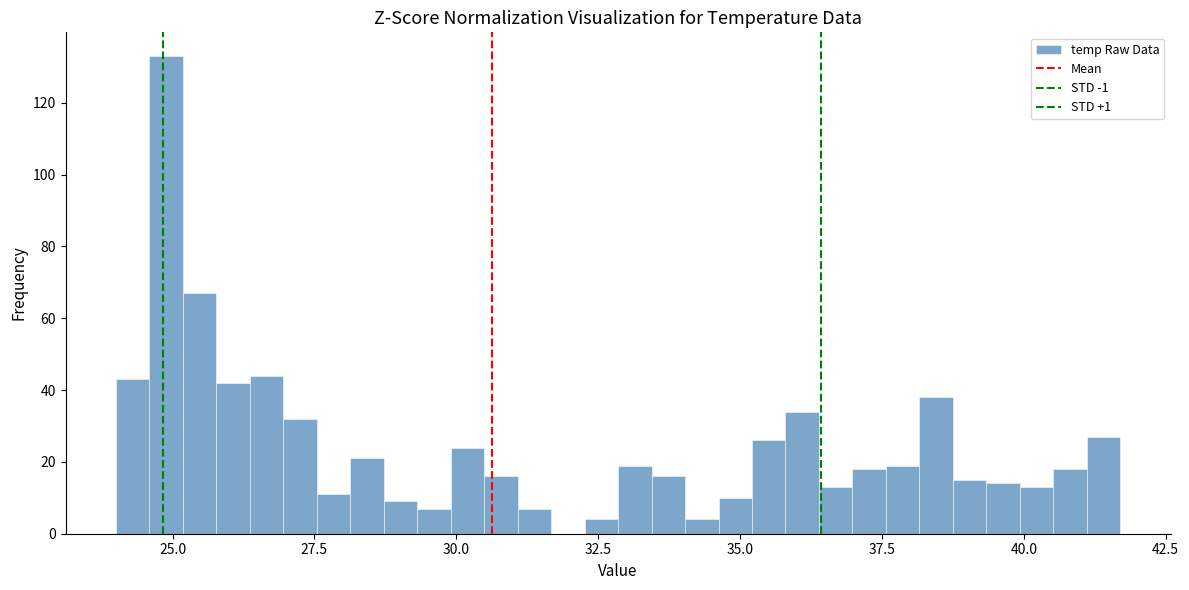

Read against the x-axis, roughly where is the centre of the tallest bar?

25.0